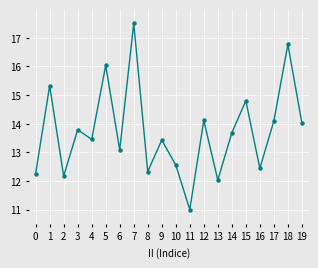

Where does the data first go above 13?

1